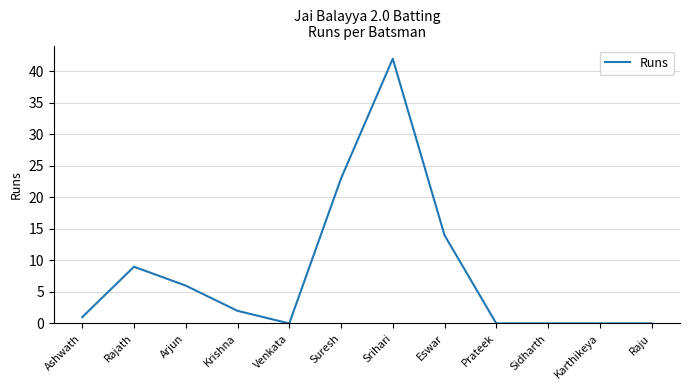

What is the greatest value displayed?

42